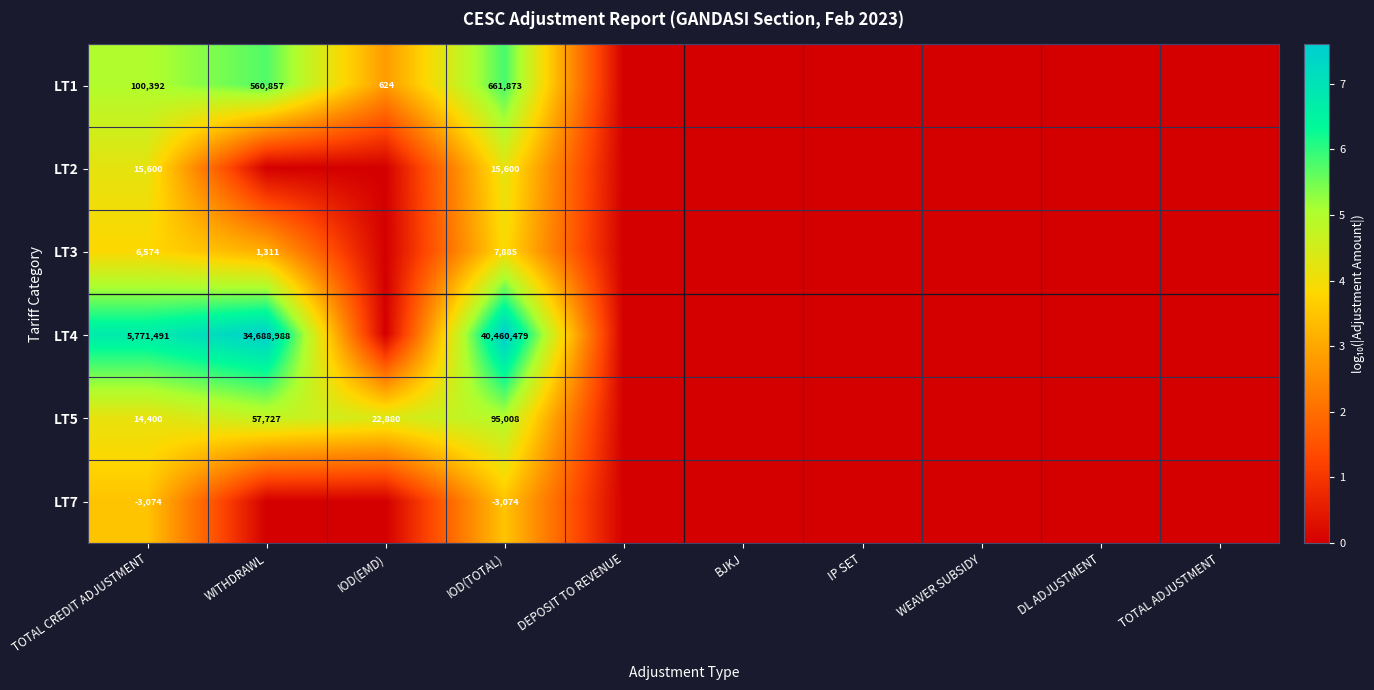

The LT4 series shows 22609422 at IOD(TOTAL). True or false?

False